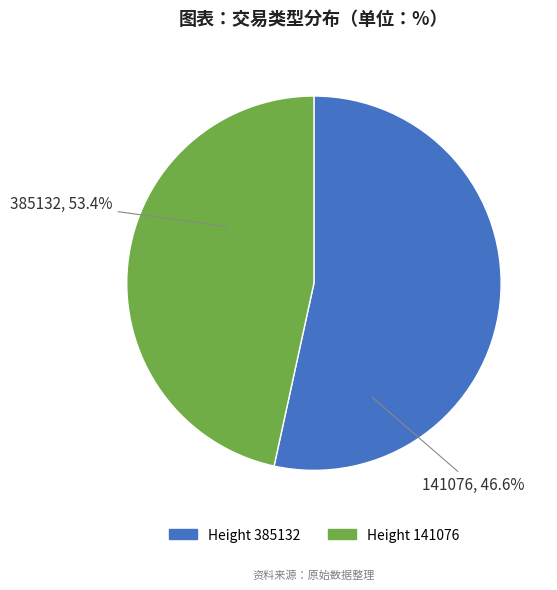

Rank the categories by value from lowest to highest.

141076, 385132